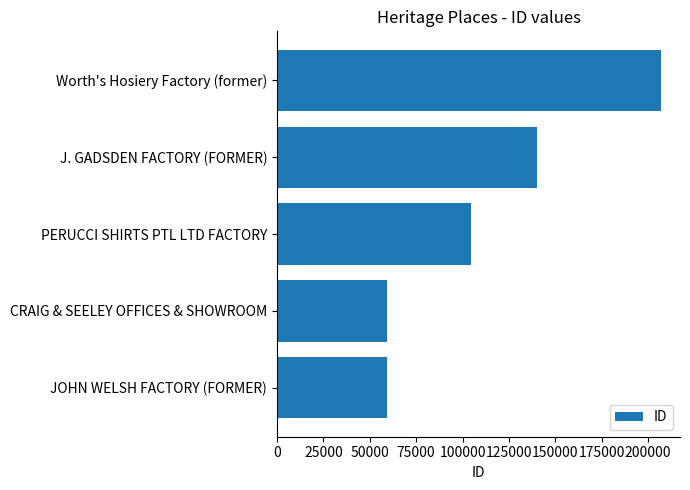

What is the sum of all values?

569819